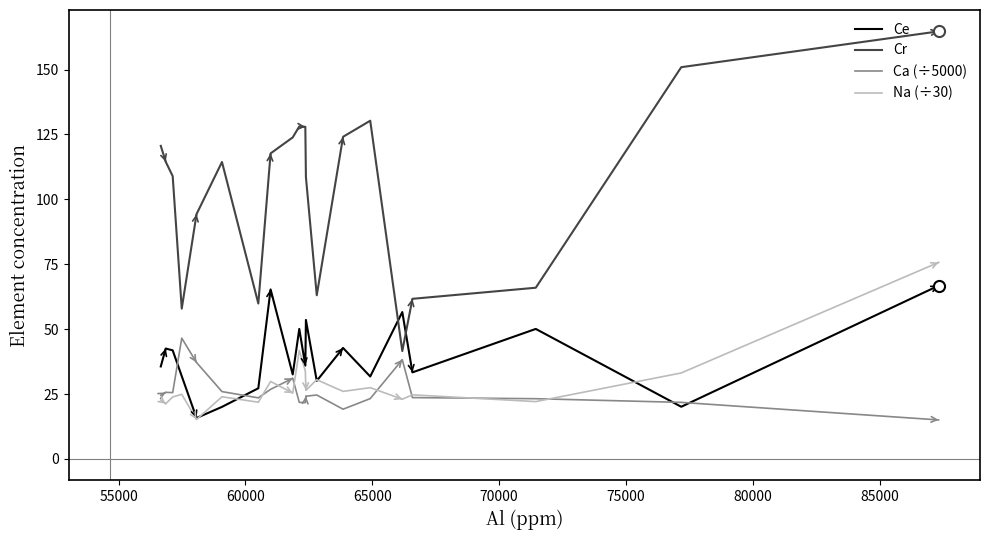

Is this an area chart (filled region under the line)?

No